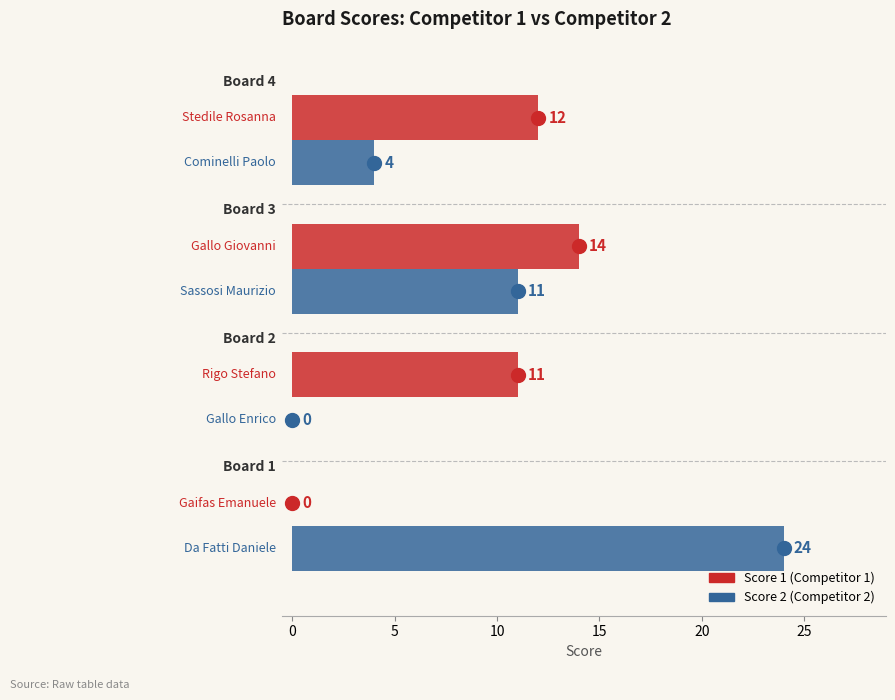

What is the maximum value shown in the chart?

24